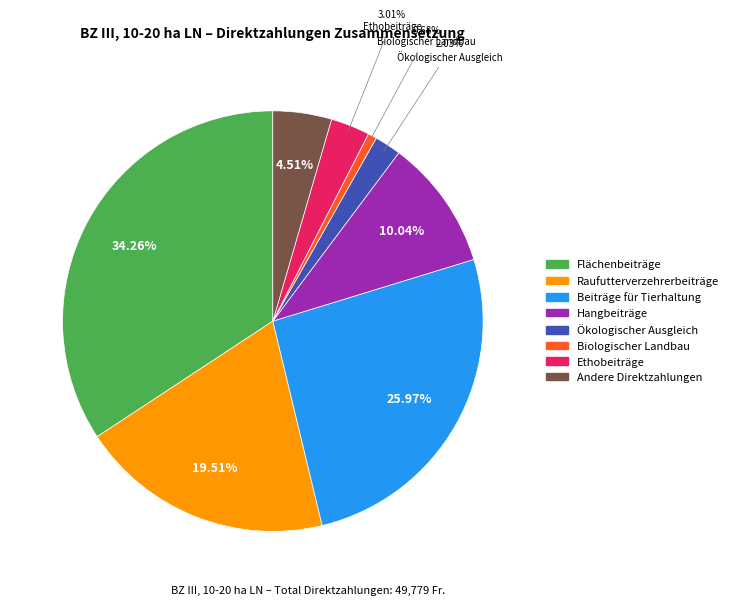

How many slices are in this pie chart?

8